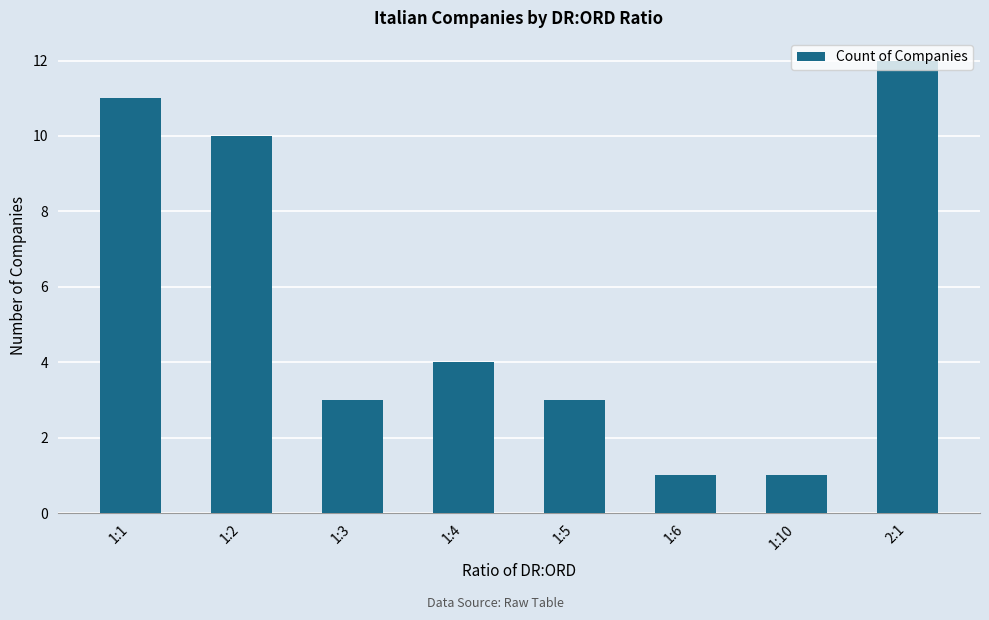

Approximately how many times larger is the value at 1:5 compared to 1:10?

3.0